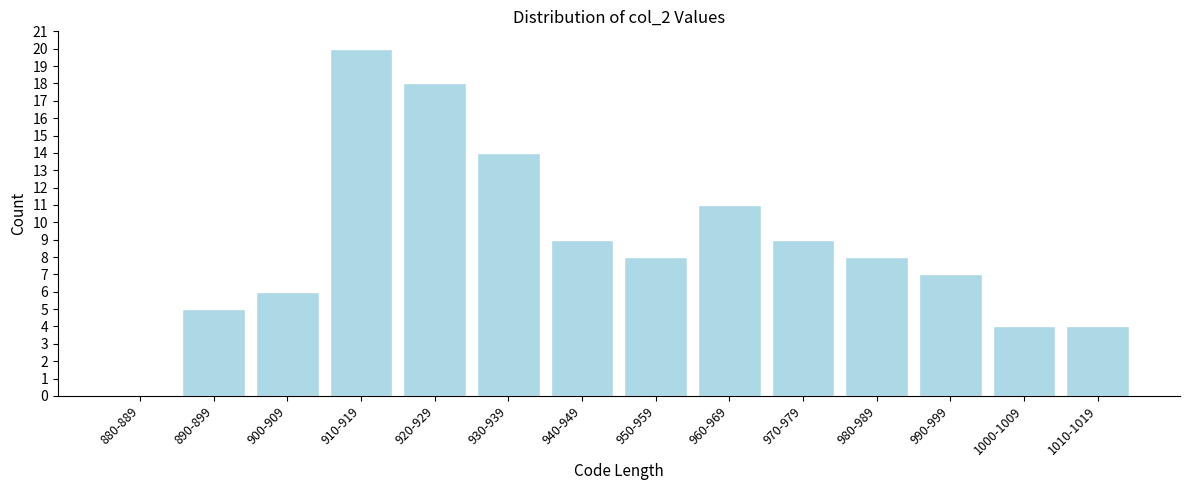

Reading left to right, transcribe all the data shown in this chart.

880-889=0	890-899=5	900-909=6	910-919=20	920-929=18	930-939=14	940-949=9	950-959=8	960-969=11	970-979=9	980-989=8	990-999=7	1000-1009=4	1010-1019=4